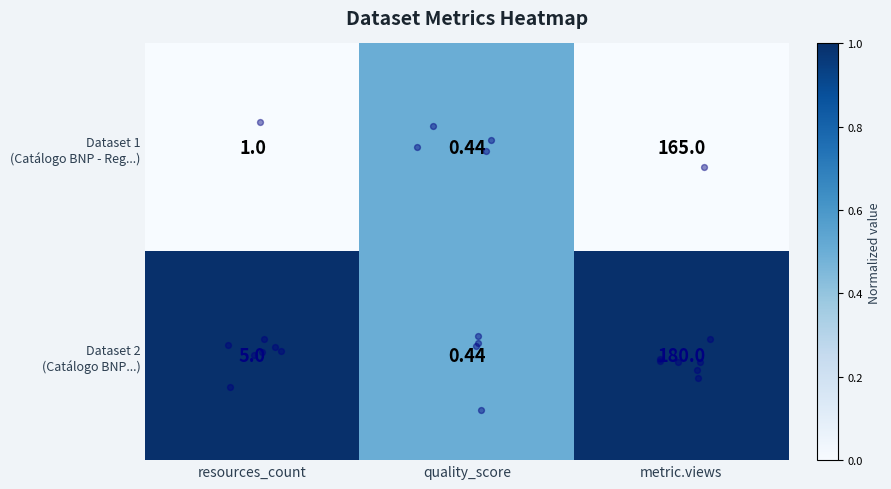

At which category is the sum across all series the highest?

metric.views